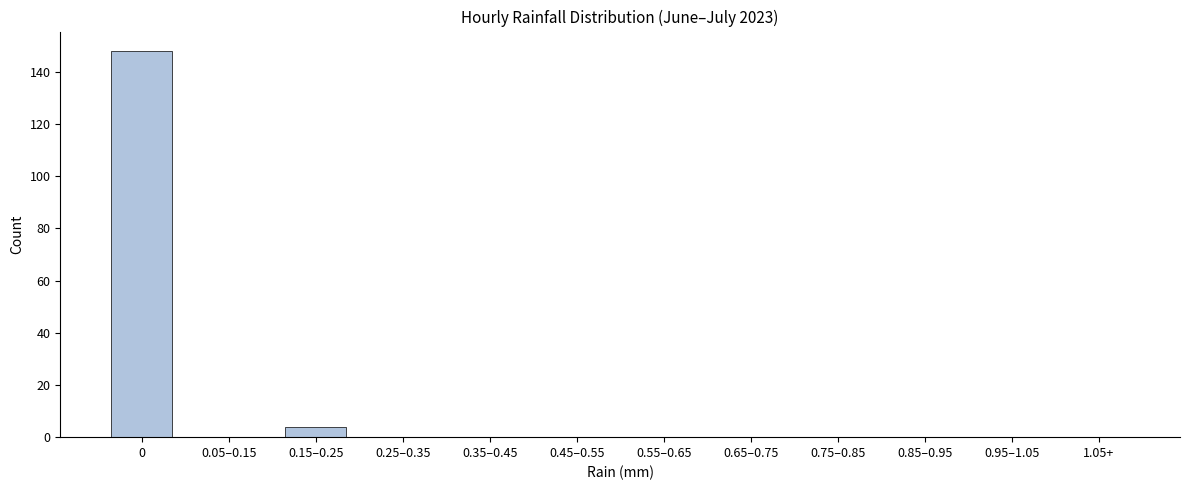

Reading right to left, list all the values displayed in this chart.

1.05+=0	0.95–1.05=0	0.85–0.95=0	0.75–0.85=0	0.65–0.75=0	0.55–0.65=0	0.45–0.55=0	0.35–0.45=0	0.25–0.35=0	0.15–0.25=4	0.05–0.15=0	0=148